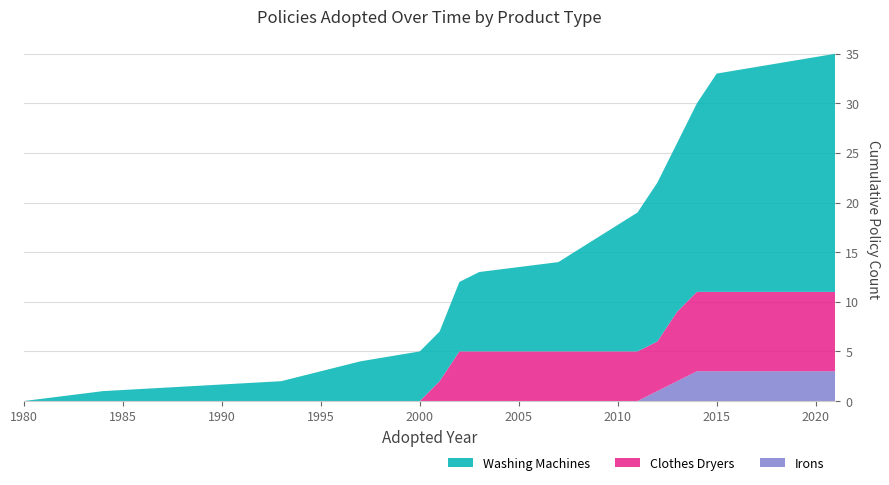

What are all the series names shown in the legend?

Washing Machines, Clothes Dryers, Irons